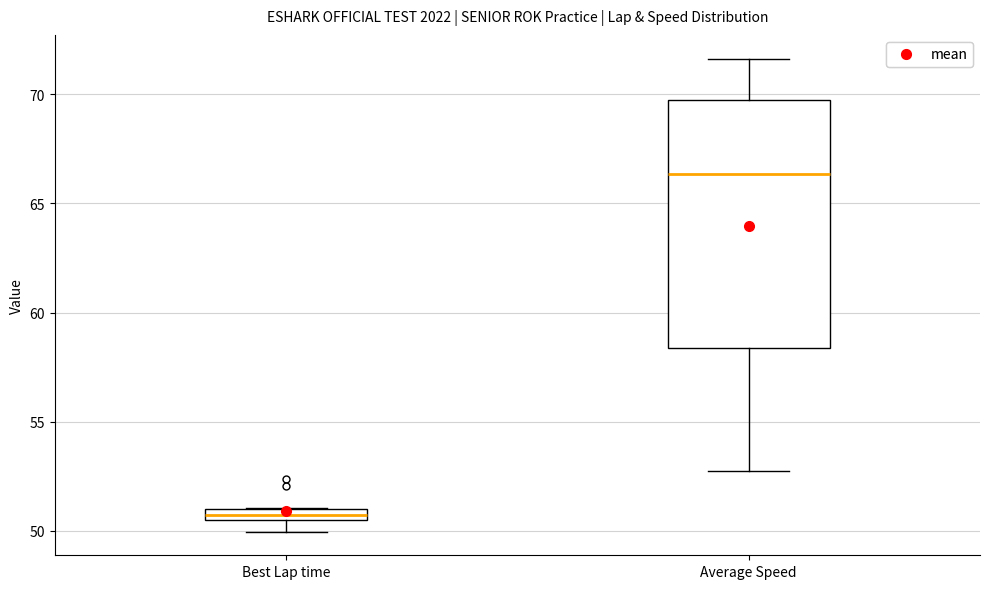

Comparing the boxes themselves (not the whiskers), which one is the tallest?

Average Speed